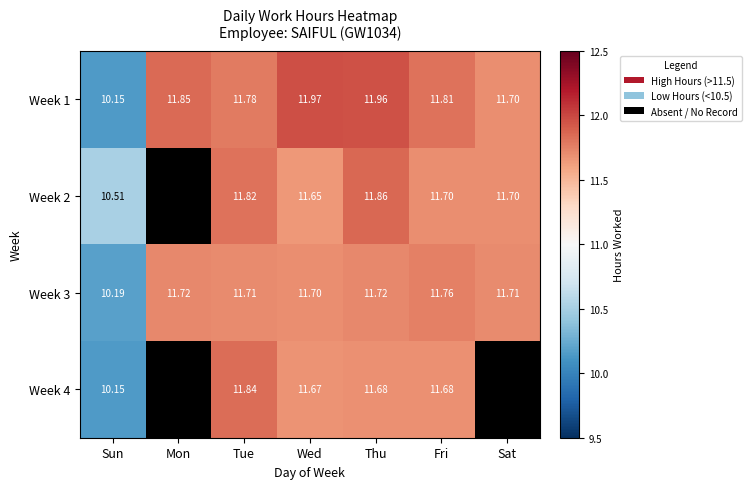

Is the value of Week 2 at Fri greater than the value of Week 3 at Tue?

No